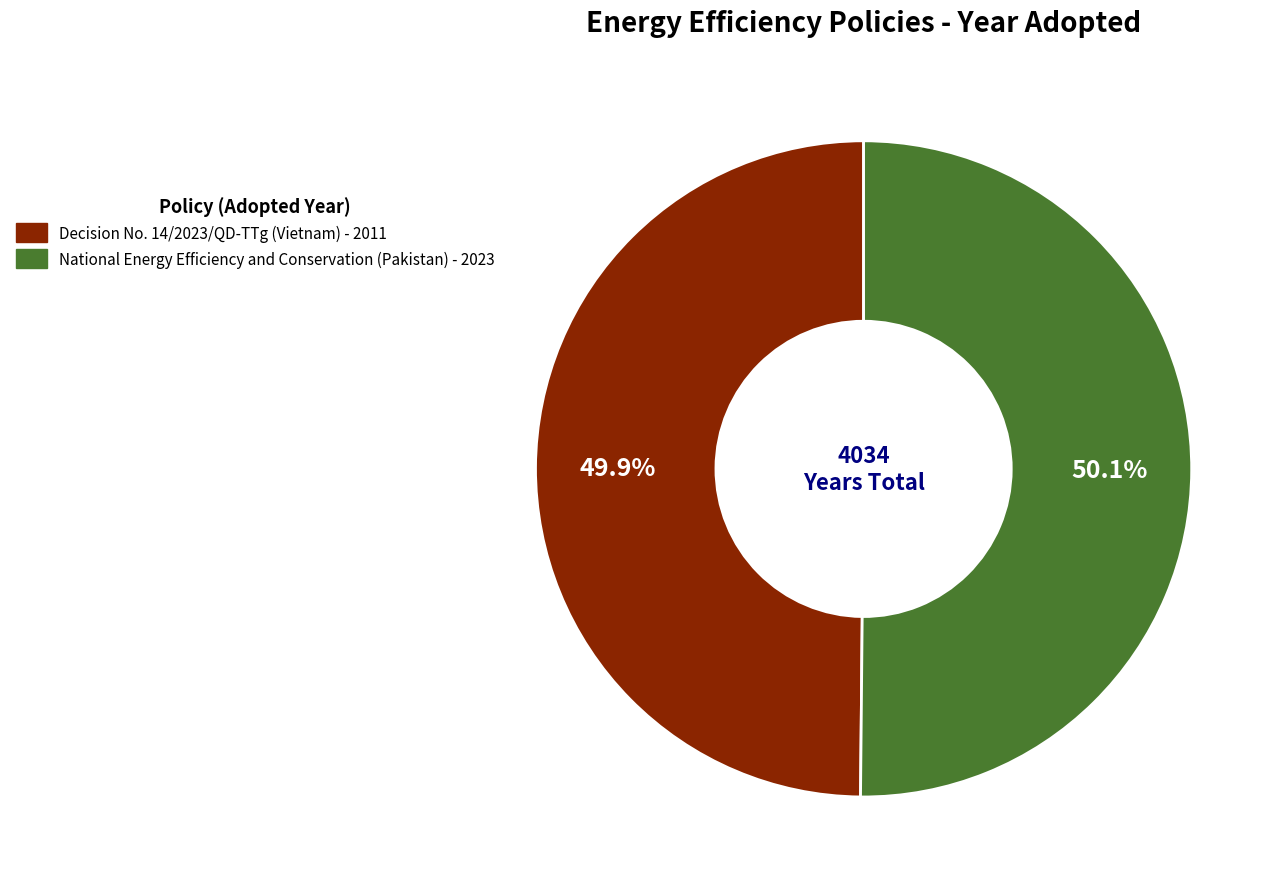

The National Energy Efficiency and Conservation (Pakistan) slice represents 58% of the pie. True or false?

False